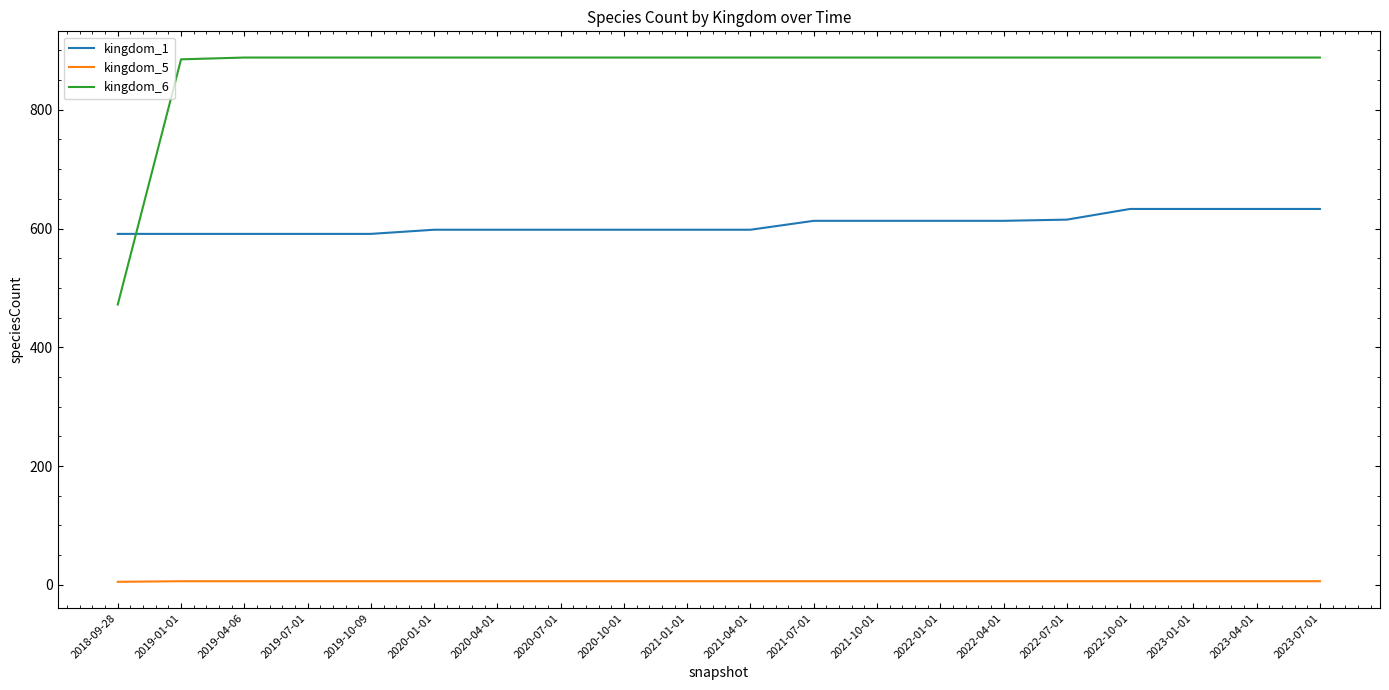

How many lines are shown in the chart?

3